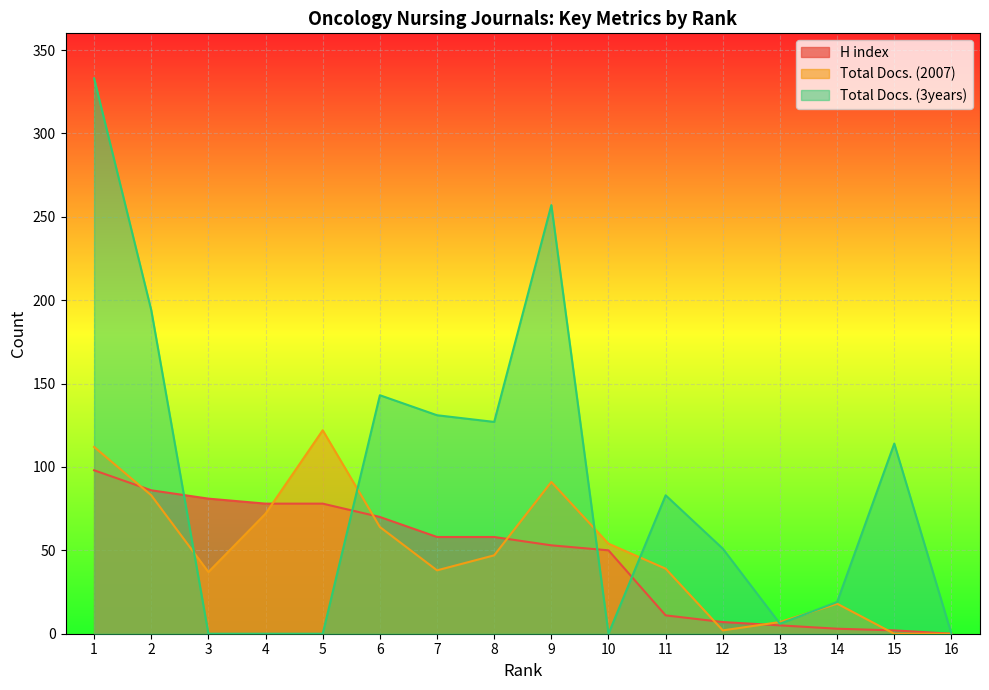

What is the maximum value shown in the chart?

333